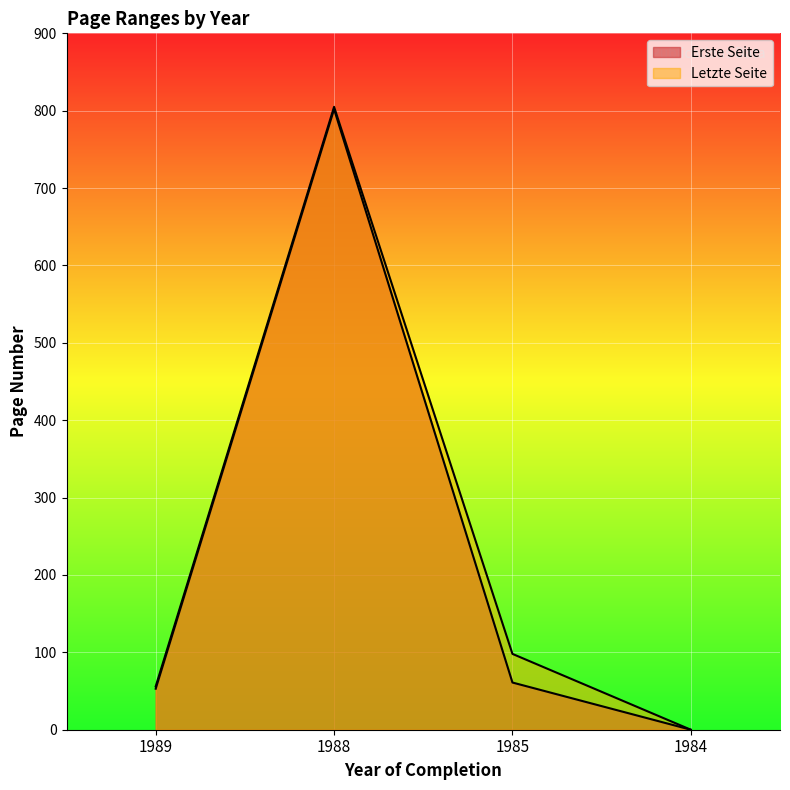

True or false: Erste Seite has more than 1 interior local peaks.

False